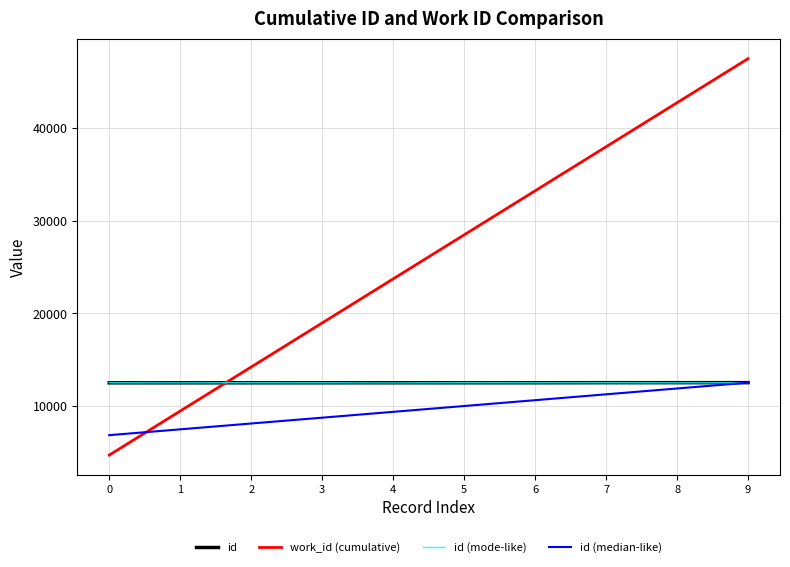

After their last crossing, which series has the higher values: id (mode-like) or id?

id